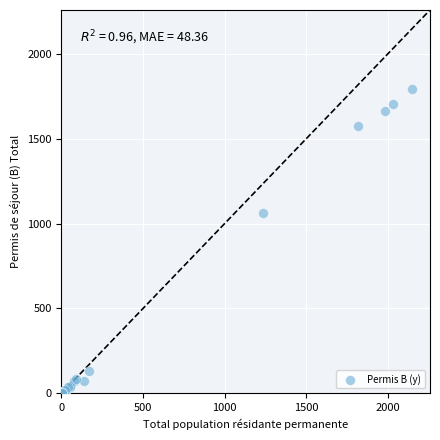

What Y value in the scatter plot is closest to 897?

1065